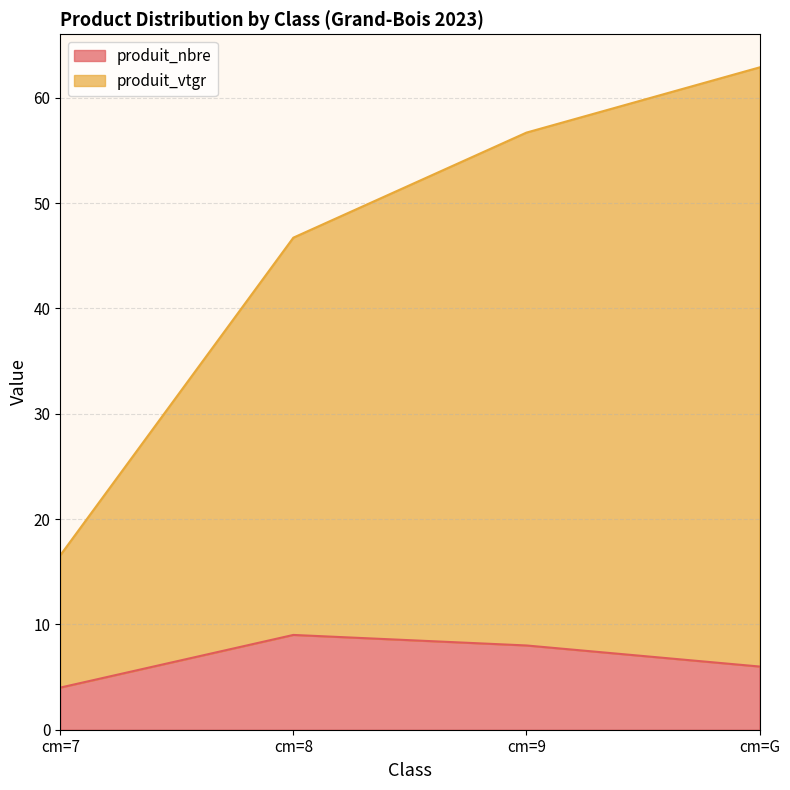

Does the chart display data point markers on the line(s)?

No